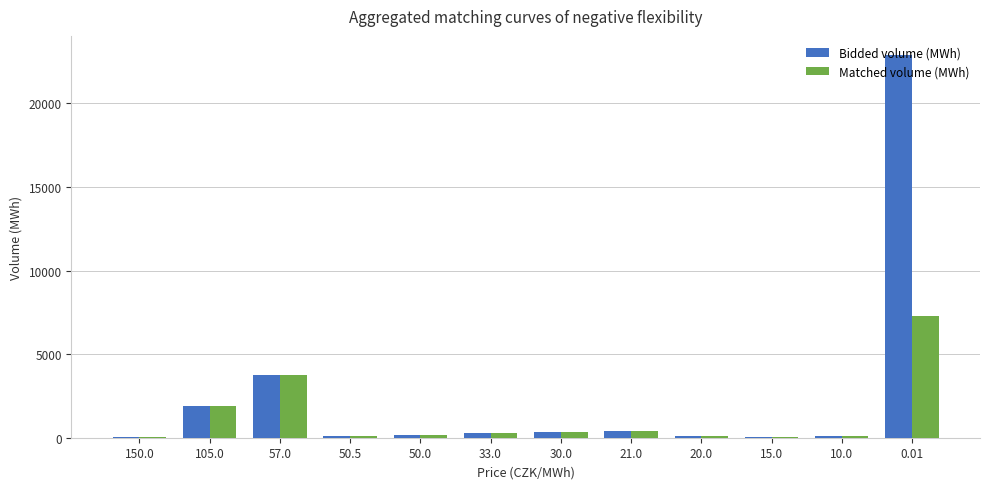

Which series has the largest total across all categories?

Bidded volume (MWh)